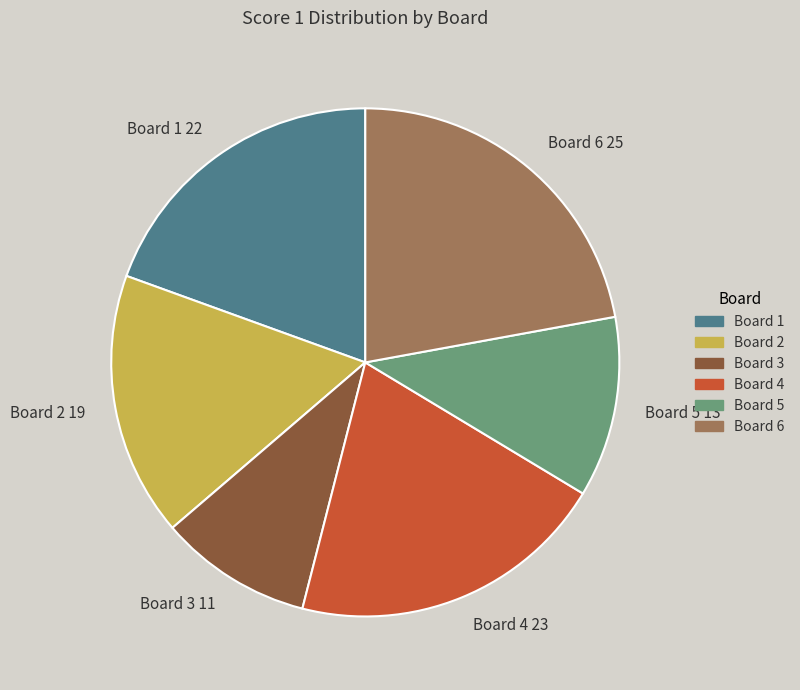

Does Board 1 account for over 50% of the chart?

No